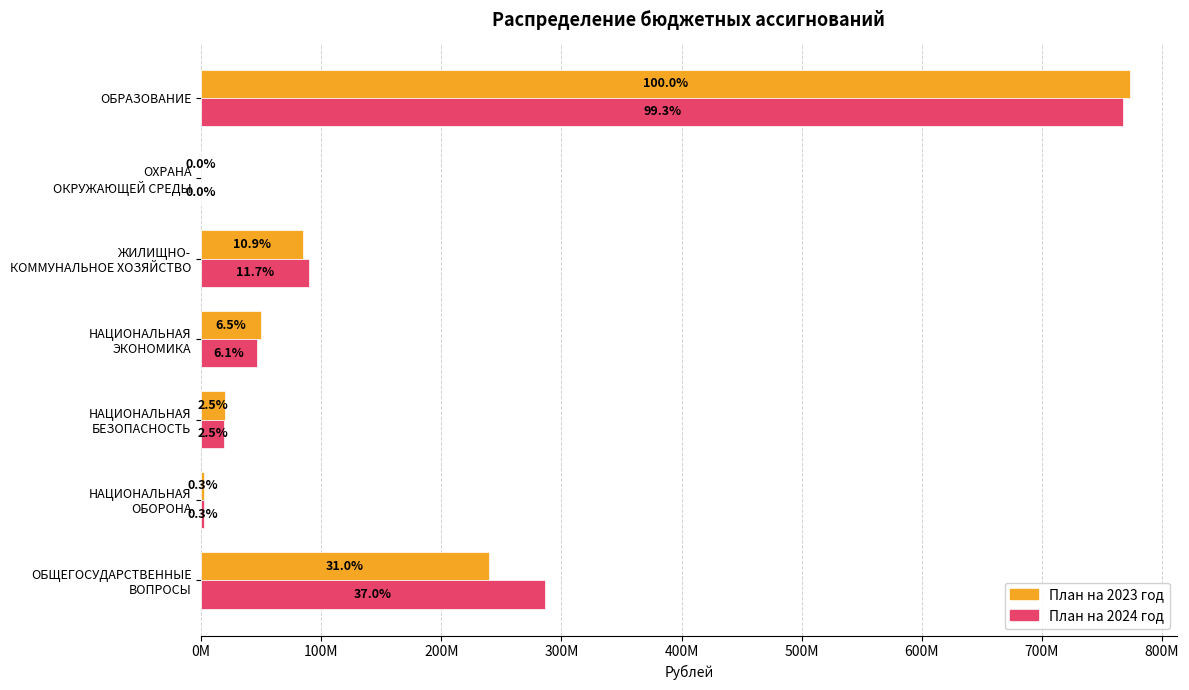

What are all the series names shown in the legend?

План на 2023 год, План на 2024 год